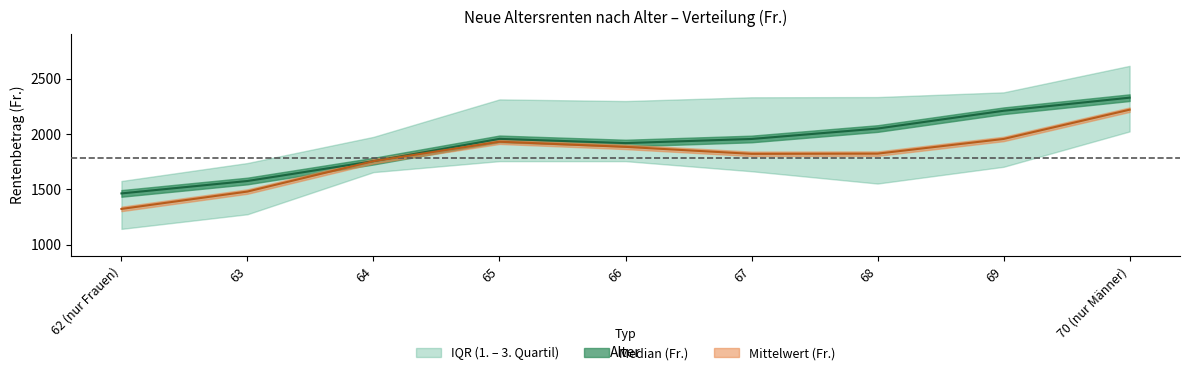

What is the total value across all series at 63?

3056.8